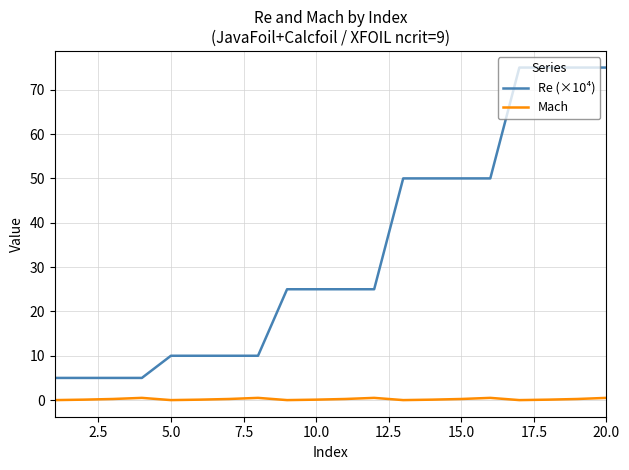

What is the sum of all Re (×10⁴) values?

660.0